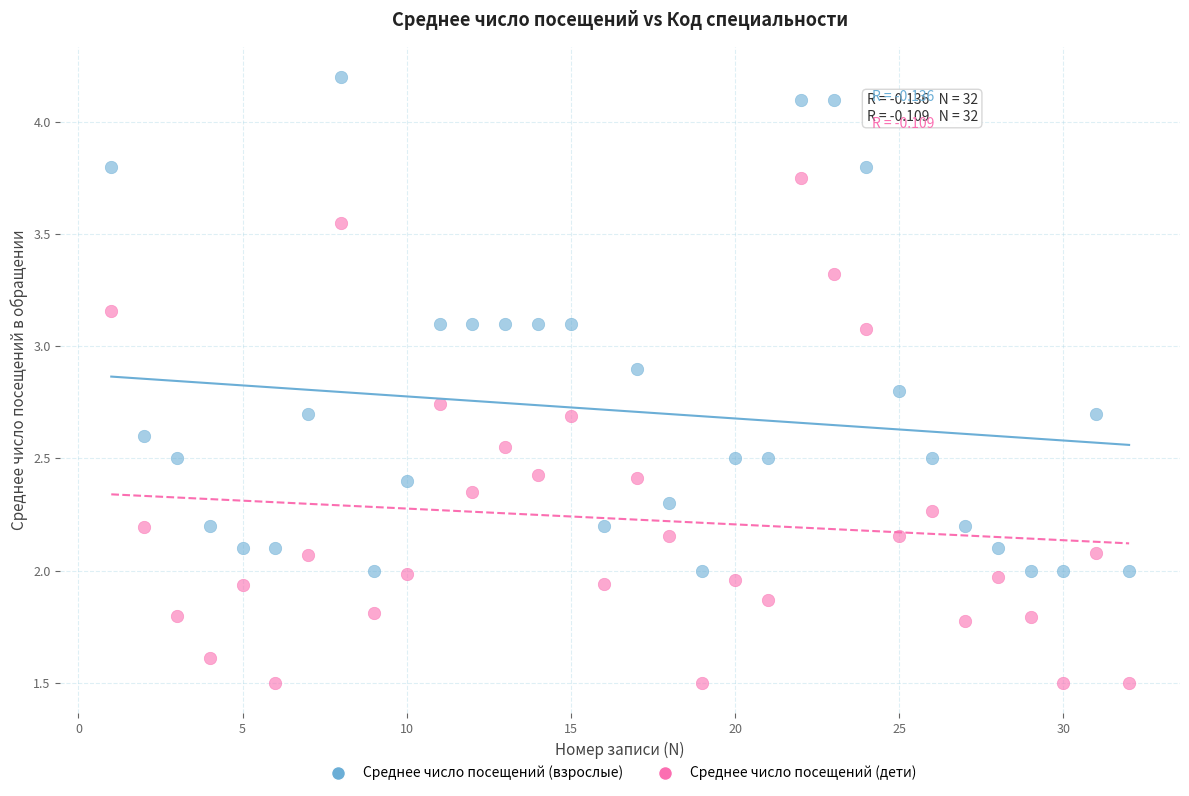

What is the X range (max minus min) for the scatter plot?

31.0